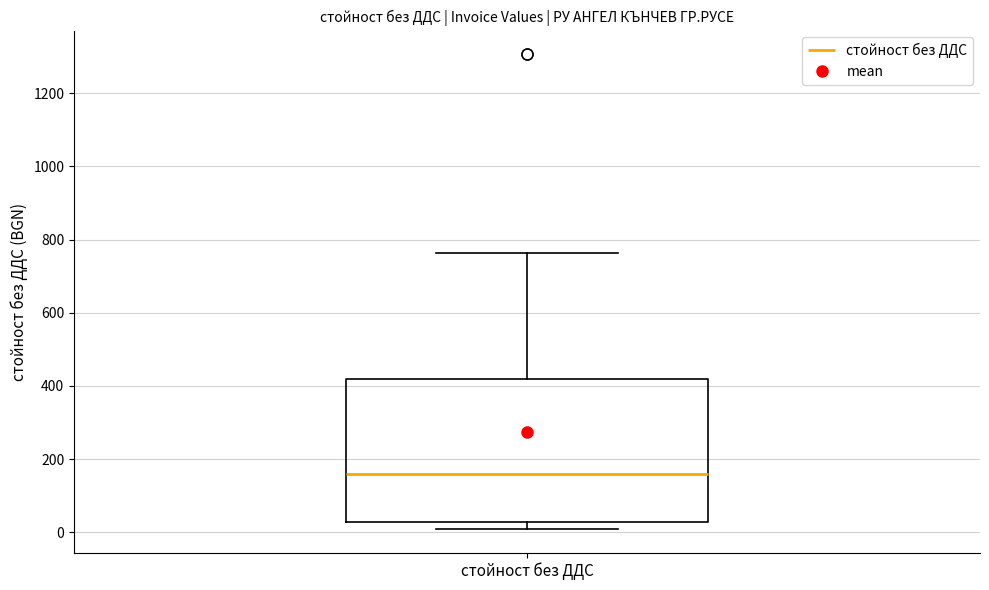

Where does the median line of the box for стойност без ДДС sit on the y-axis? The values are not printed on the chart, so give them approximately, as read against the axis.

160